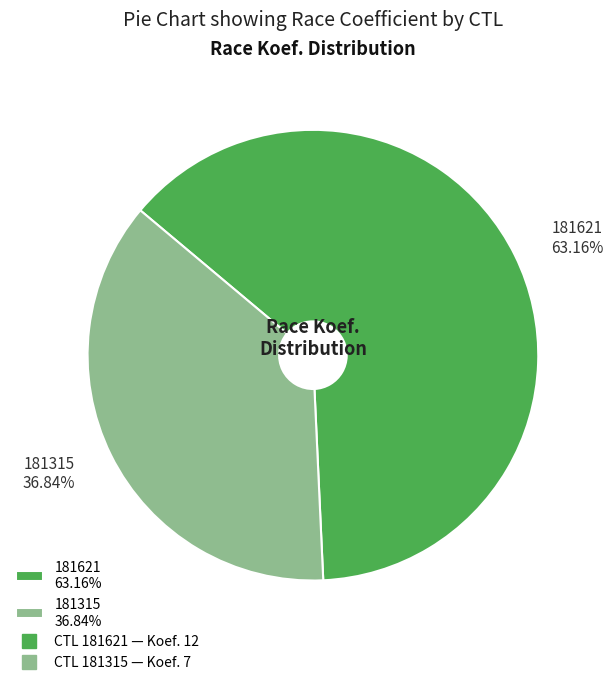

To the nearest percent, what is the difference between the 181621 and 181315 slice percentages?

26%